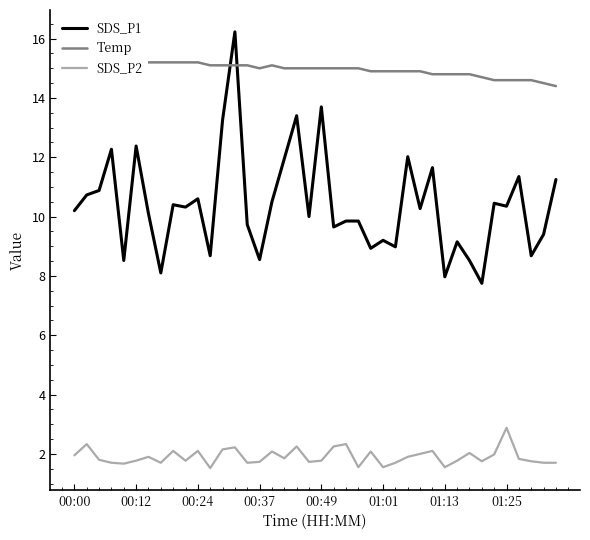

True or false: SDS_P1 has a value of 2.8 at 33.

False